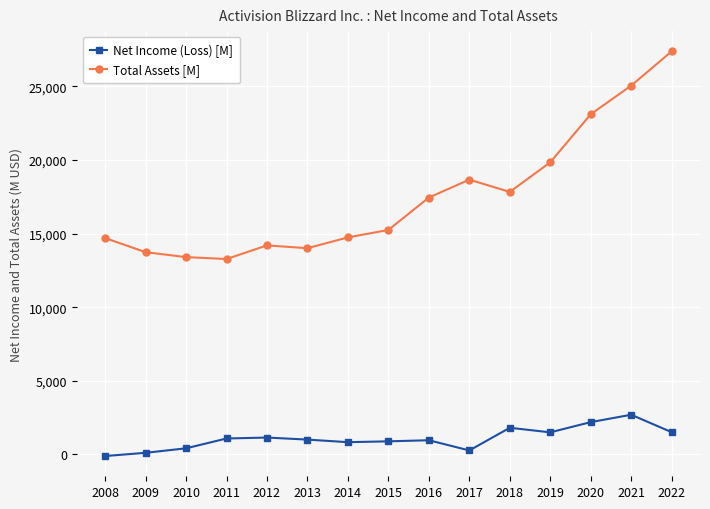

What is the average value of the Net Income (Loss) [M] series?

1091